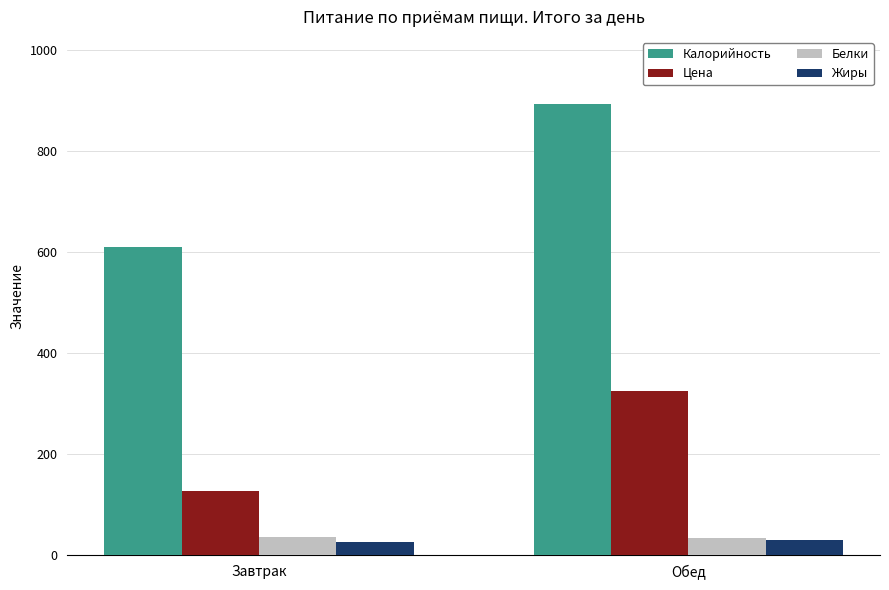

Between Завтрак and Обед, which series saw the biggest shift?

Калорийность